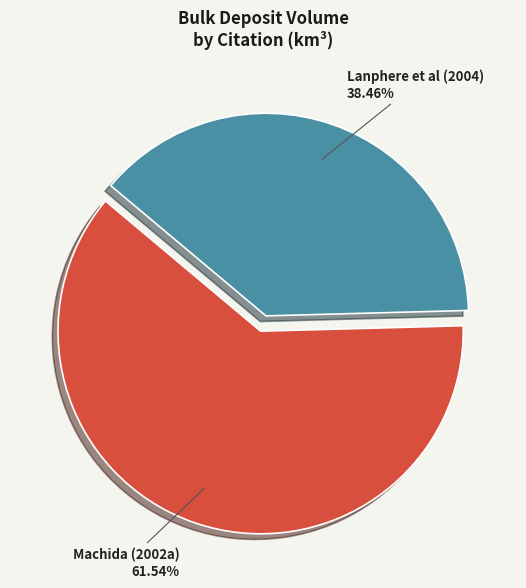

Between Lanphere et al (2004) and Machida (2002a), which is larger?

Machida (2002a)